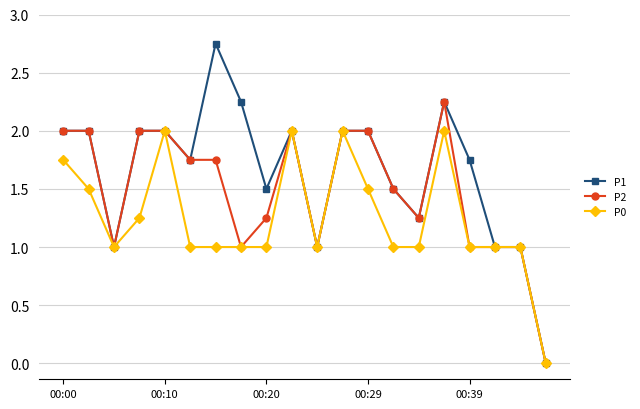

True or false: P1 has more than 0 points higher than both neighbors.

True